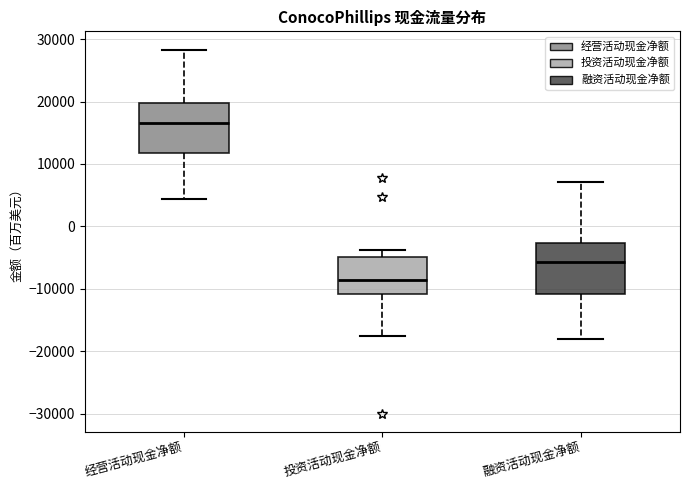

Reading left to right, transcribe this box plot: for each box, give where its median line is, the range the box spans, and where its two whiskers end, as read against the y-axis. The values are not printed on the chart, so give them approximately, as read against the axis.

经营活动现金净额: median 17000, box 12000 to 20000, whiskers 4000 to 28000
投资活动现金净额: median -9000, box -11000 to -5000, whiskers -18000 to -4000
融资活动现金净额: median -6000, box -11000 to -3000, whiskers -18000 to 7000